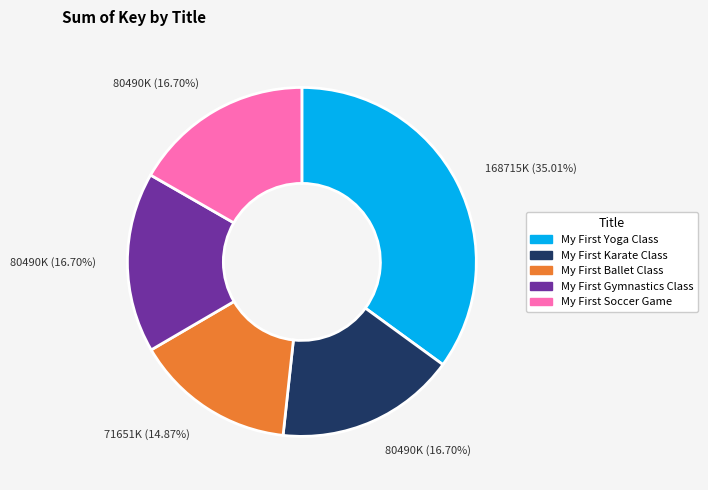

What is the smallest slice in the pie chart?

My First Ballet Class